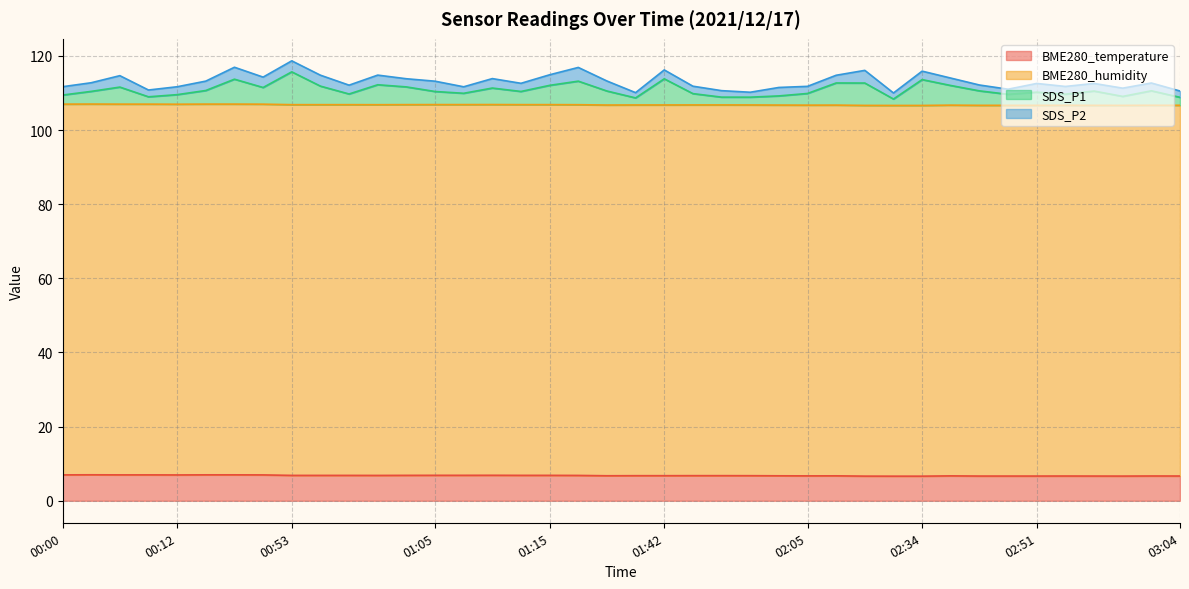

True or false: BME280_temperature and SDS_P1 intersect in this chart.

False